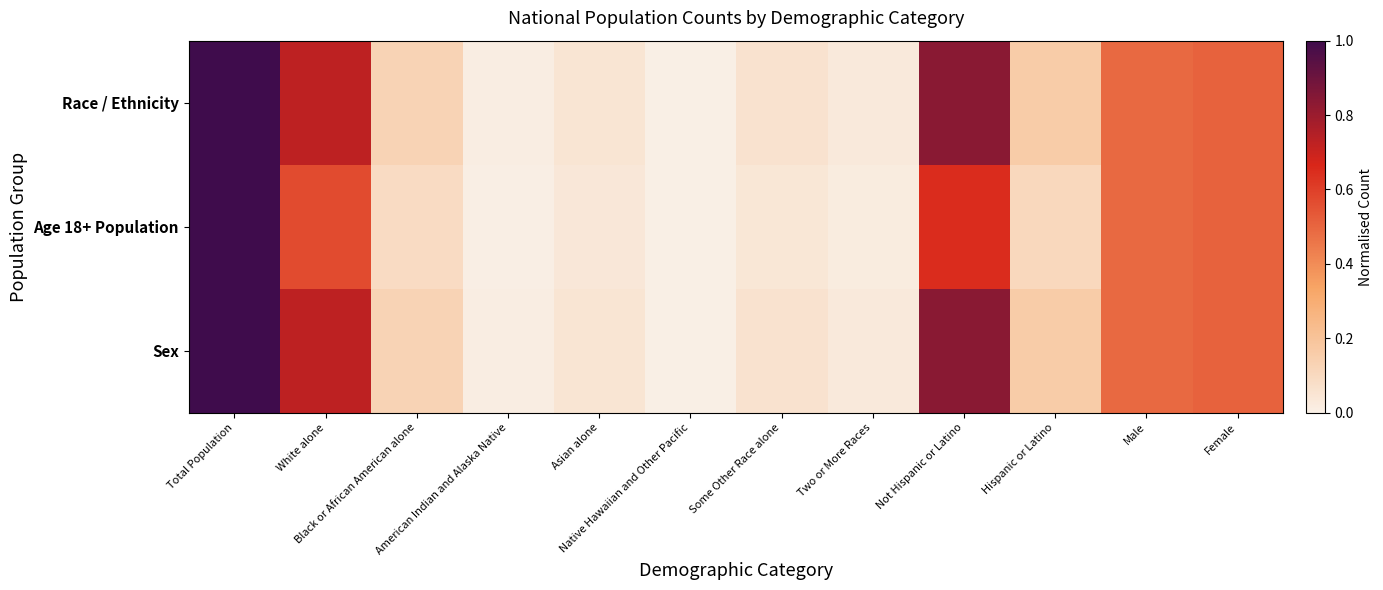

At how many categories does at least one series exceed 0?

12